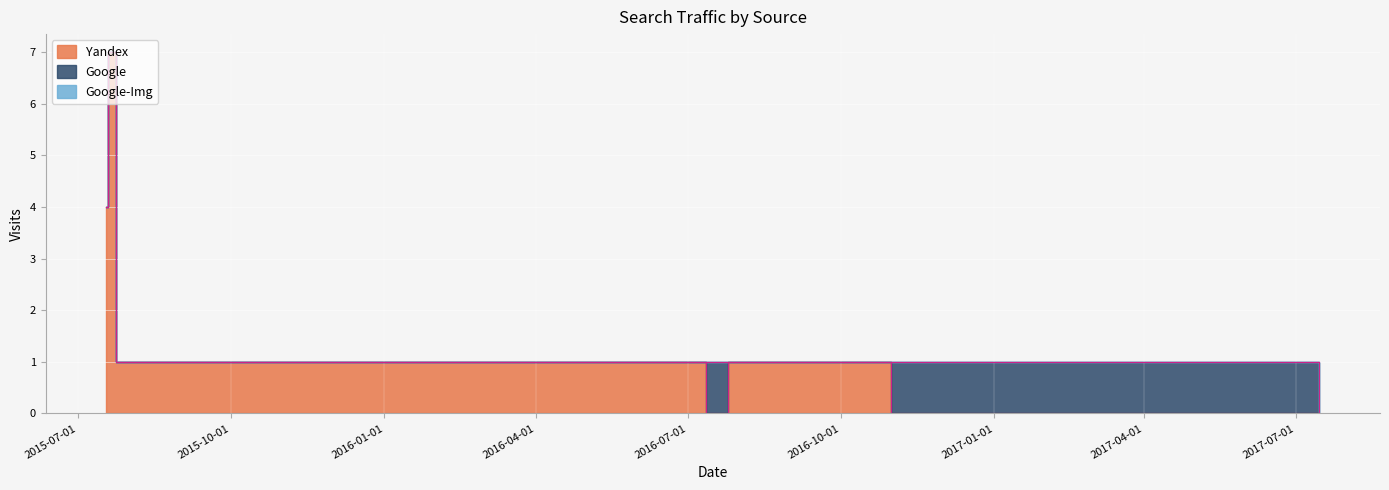

Rank the series by their maximum value, from lowest to highest.

Google, Google-Img, Yandex